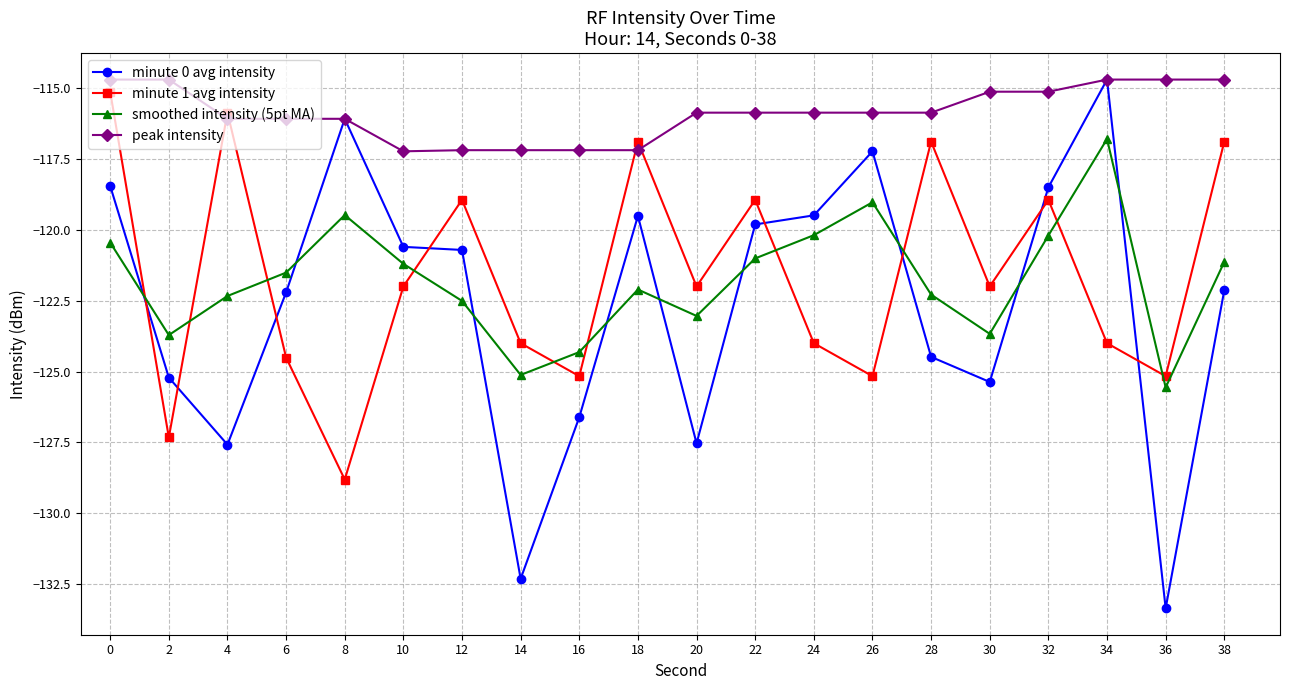

Which category has the lowest value in the smoothed intensity (5pt MA) series?

36